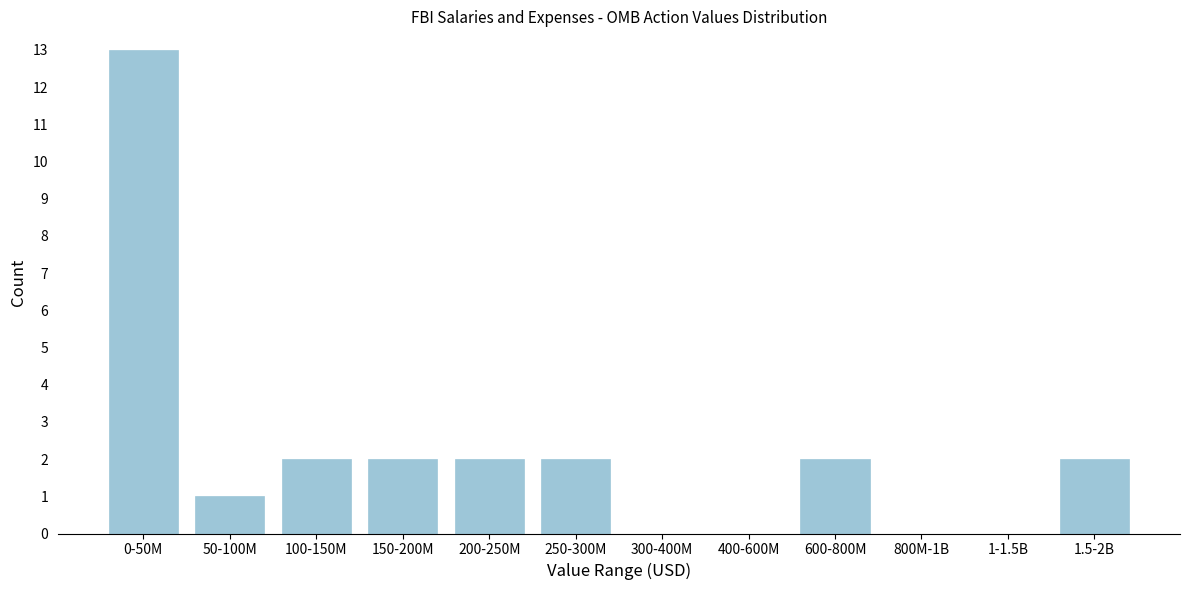

Reading right to left, list all the values displayed in this chart.

1.5-2B=2	1-1.5B=0	800M-1B=0	600-800M=2	400-600M=0	300-400M=0	250-300M=2	200-250M=2	150-200M=2	100-150M=2	50-100M=1	0-50M=13